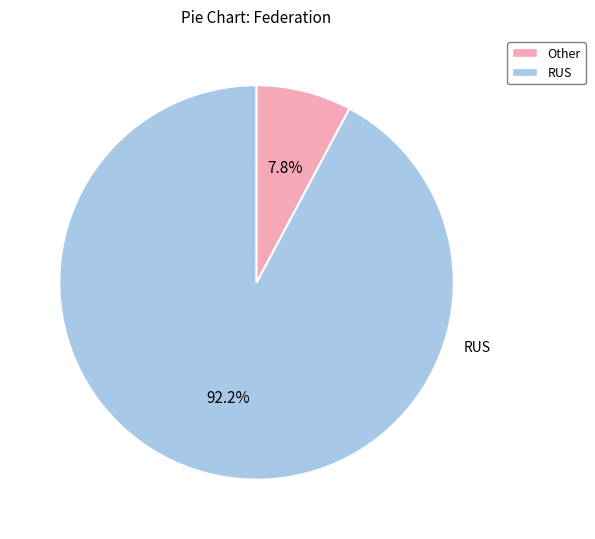

Is there any slice that represents more than half of the pie?

Yes